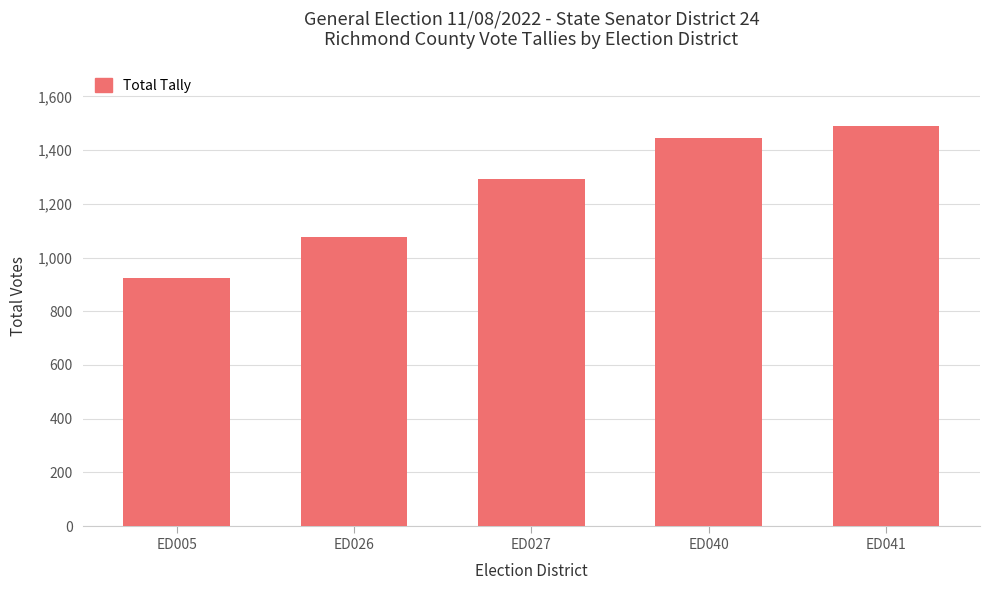

Rank the categories by value from lowest to highest.

ED005, ED026, ED027, ED040, ED041